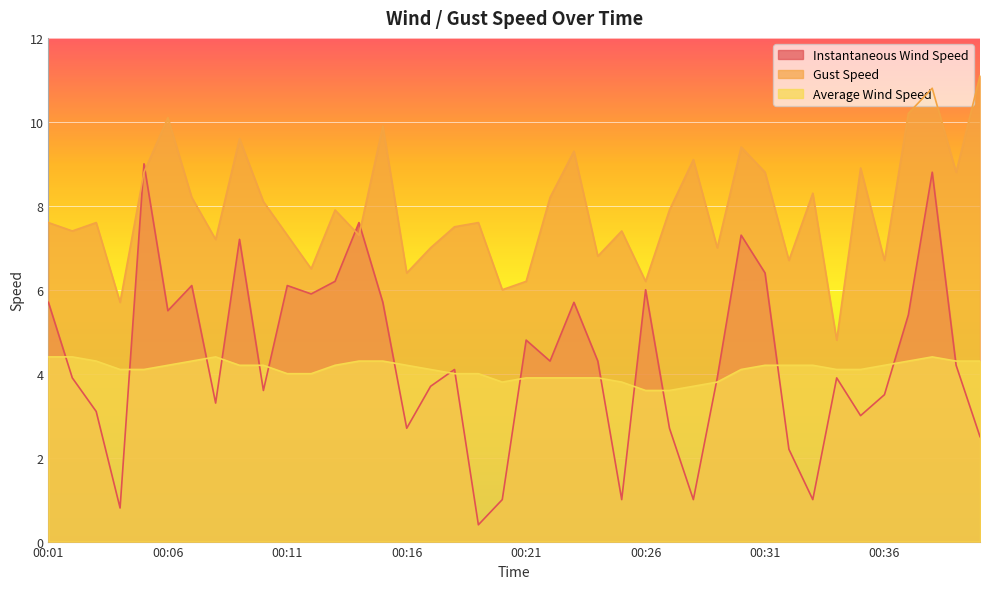

List the labels in order of col_4 value, largest first.

00:01, 00:02, 00:08, 00:38, 00:03, 00:07, 00:14, 00:15, 00:37, 00:39, 00:40, 00:06, 00:09, 00:10, 00:13, 00:16, 00:31, 00:32, 00:33, 00:36, 00:04, 00:05, 00:17, 00:30, 00:34, 00:35, 00:11, 00:12, 00:18, 00:19, 00:21, 00:22, 00:23, 00:24, 00:20, 00:25, 00:29, 00:28, 00:26, 00:27